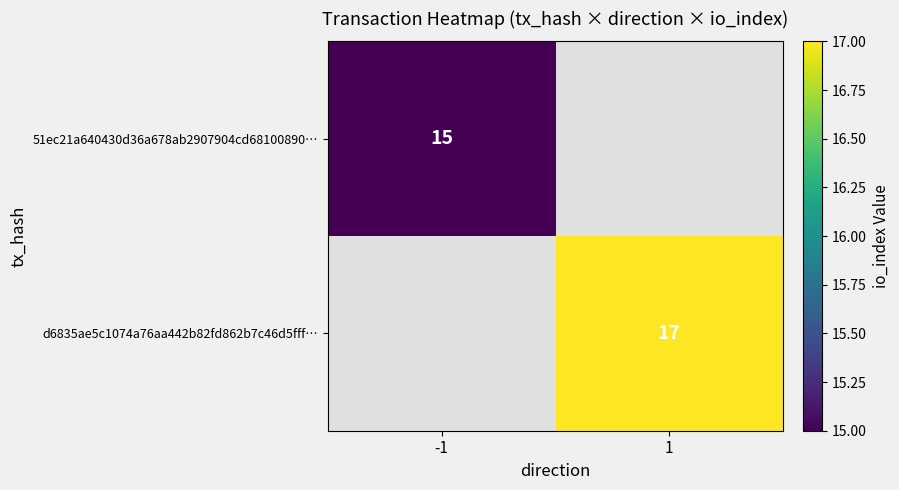

The d6835ae5c1074a76aa442b82fd862b7c46d5fff… series shows 8 at 1. True or false?

False